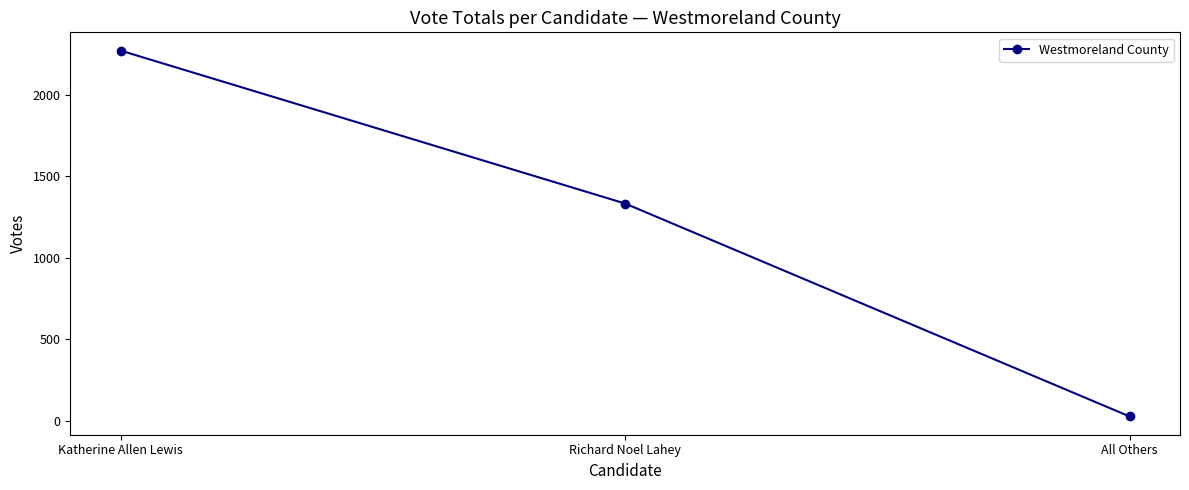

How many data points are less than 1332?

1